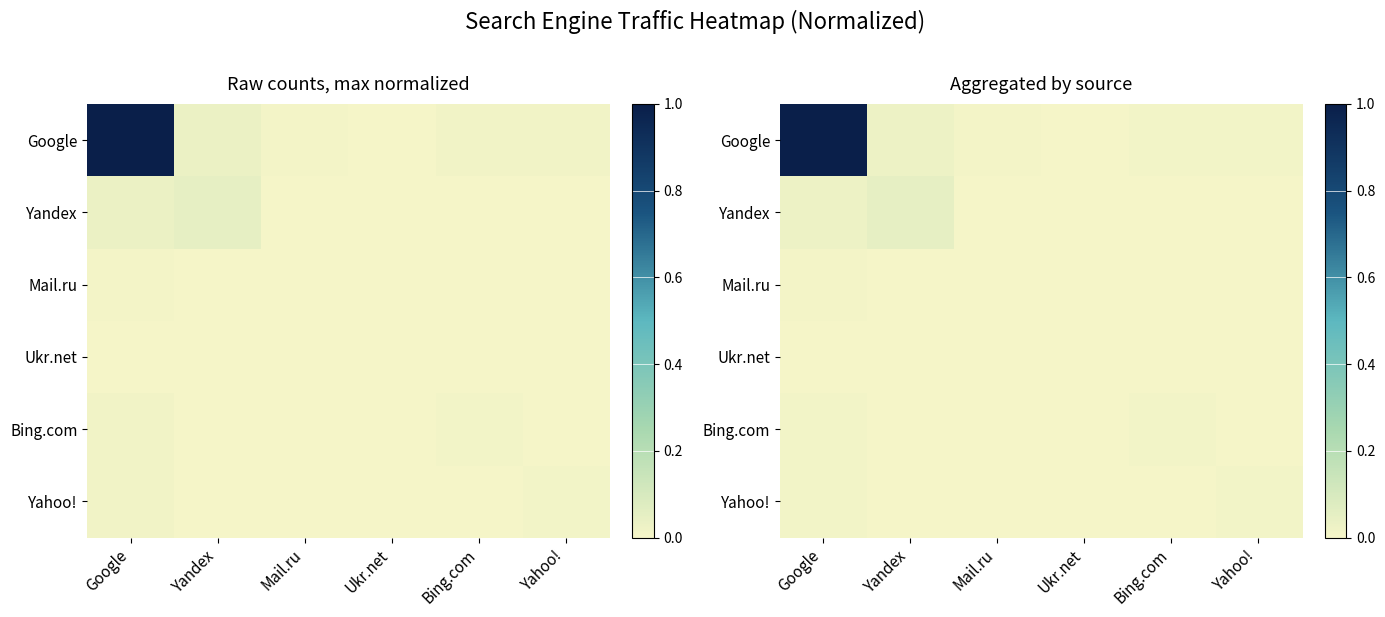

What is the total value across all series at Google?

1.1